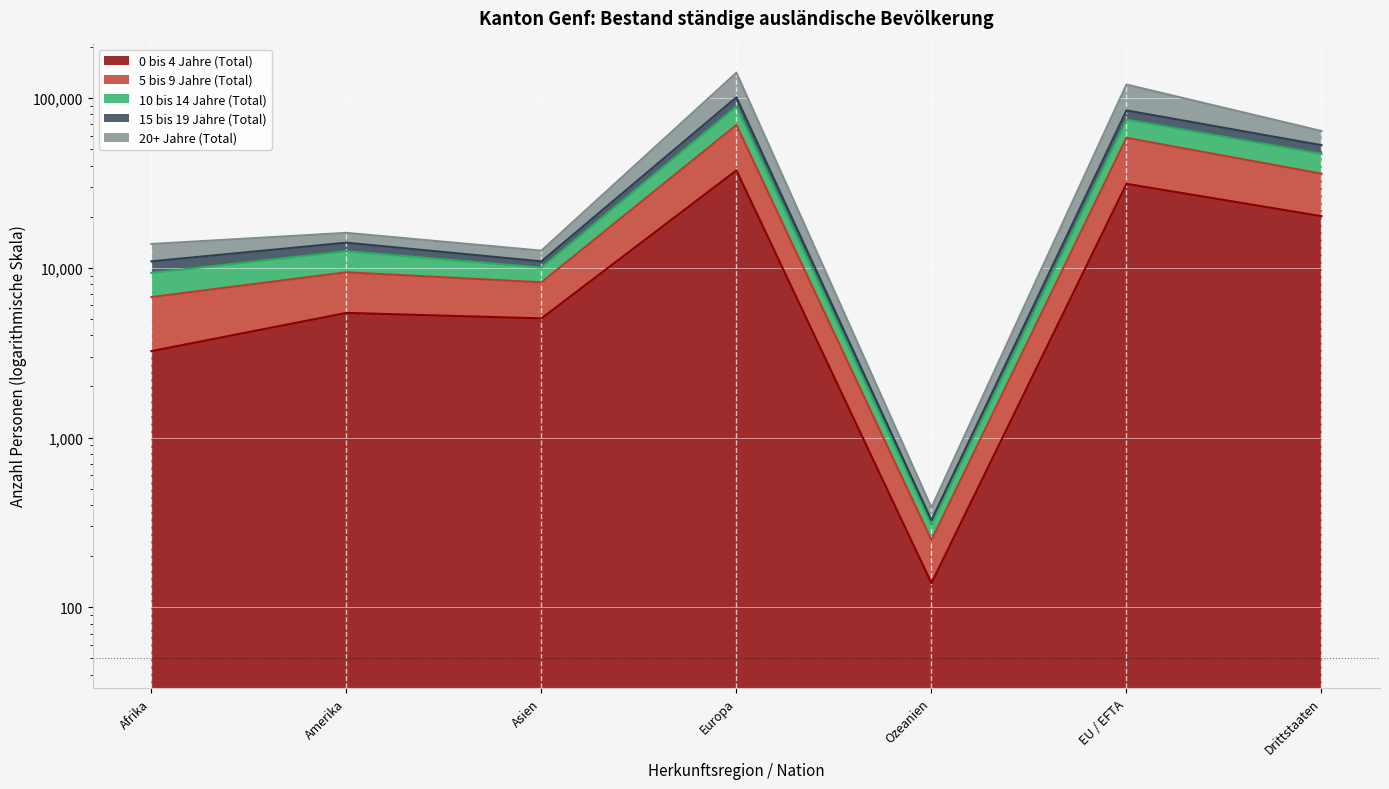

What is the total value across all series at EU / EFTA?

368533